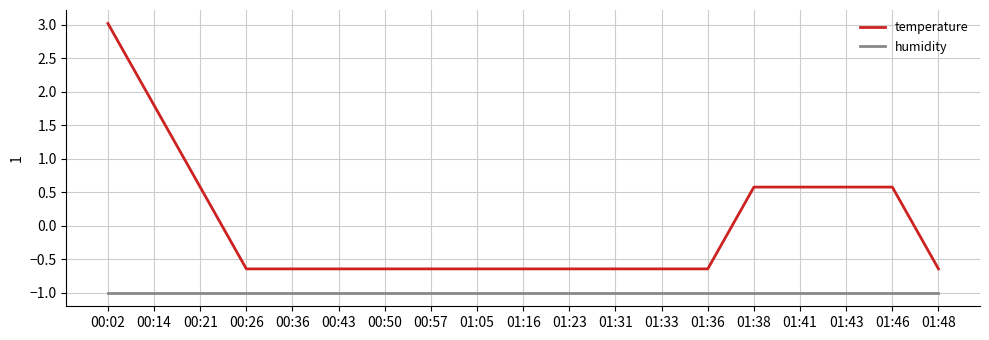

What is the total value across all series at 00:21?

-0.4